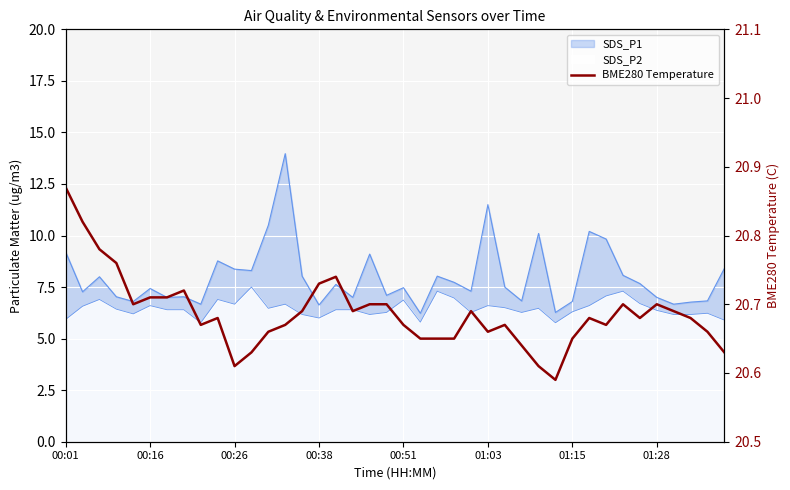

Where is the data nearest to the value 20?

29